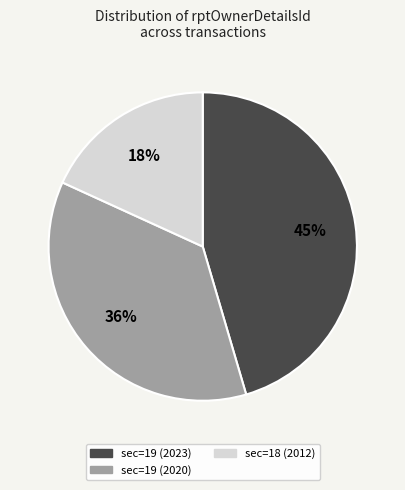

How many slices are in this pie chart?

3